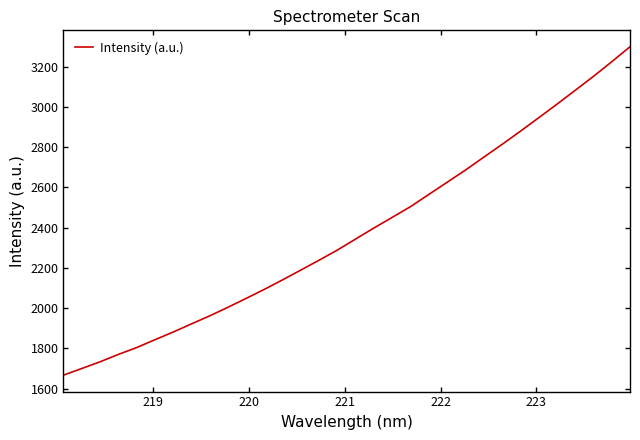

True or false: there are more than 2 points higher than both neighbors.

False